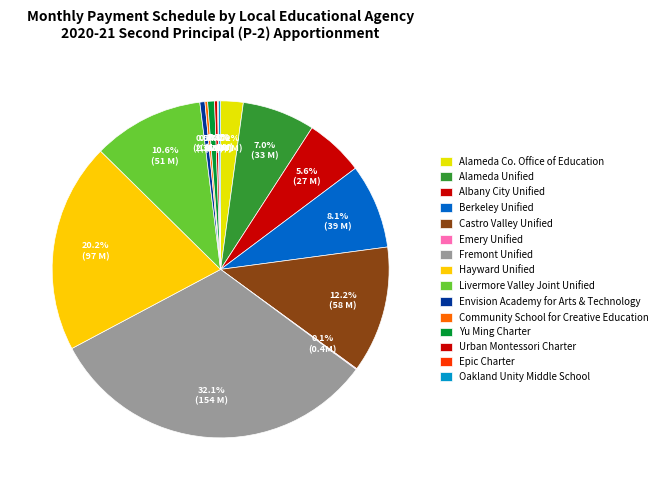

What percentage is NOT represented by Alameda Unified?

93.0%